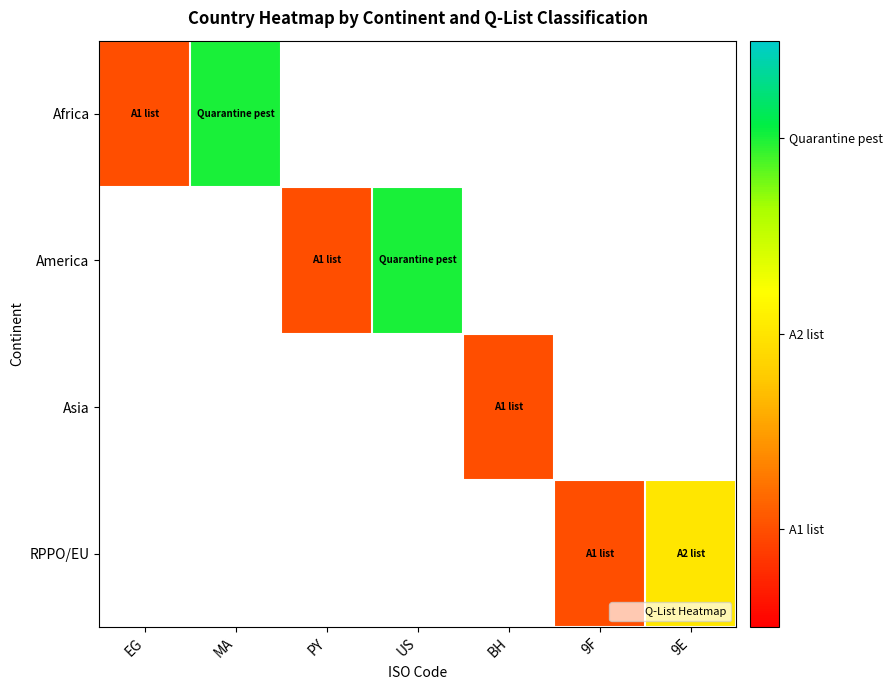

How many values in Asia are above zero?

1